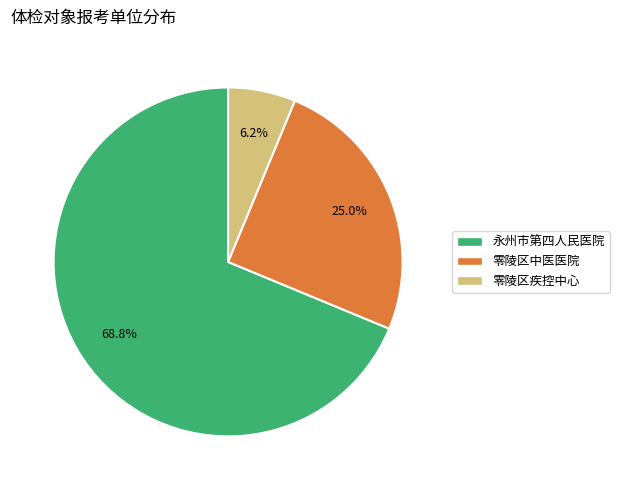

Is it true that 永州市第四人民医院 is 69% of the pie?

True